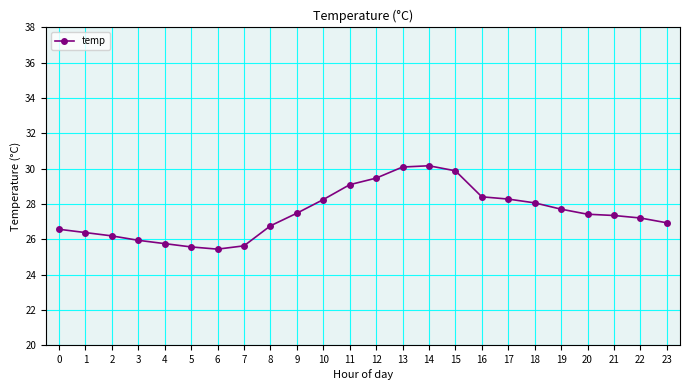

What is the average value?

27.5